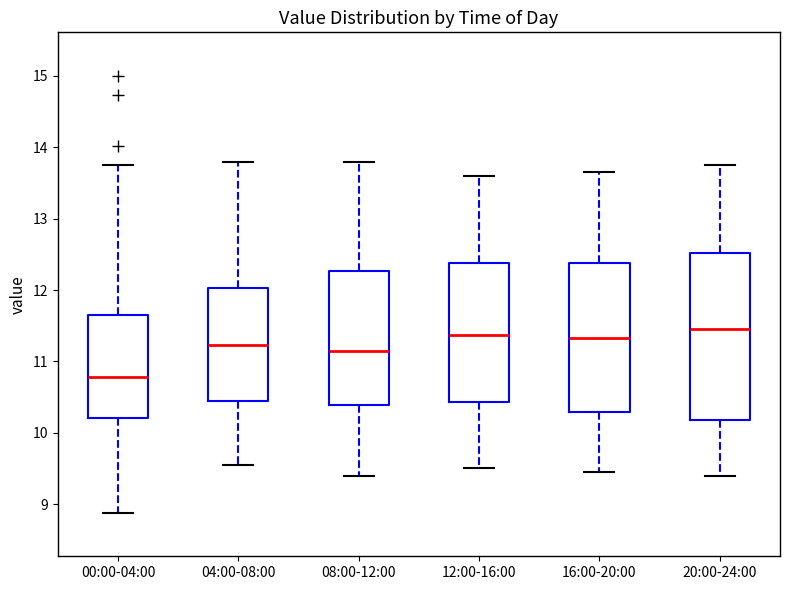

Reading left to right, read every box against the y-axis: the position of its median line, the range the box covers, and the ends of its whiskers. The values are not printed on the chart, so give them approximately, as read against the axis.

00:00-04:00: median 10.8, box 10.2 to 11.7, whiskers 8.9 to 13.8
04:00-08:00: median 11.2, box 10.4 to 12.0, whiskers 9.6 to 13.8
08:00-12:00: median 11.2, box 10.4 to 12.3, whiskers 9.4 to 13.8
12:00-16:00: median 11.4, box 10.4 to 12.4, whiskers 9.5 to 13.6
16:00-20:00: median 11.3, box 10.3 to 12.4, whiskers 9.5 to 13.7
20:00-24:00: median 11.5, box 10.2 to 12.5, whiskers 9.4 to 13.8